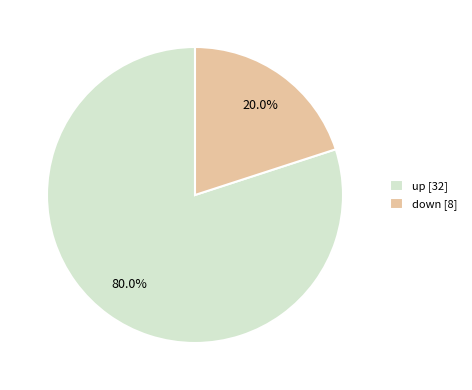

Is up the majority of the pie?

Yes